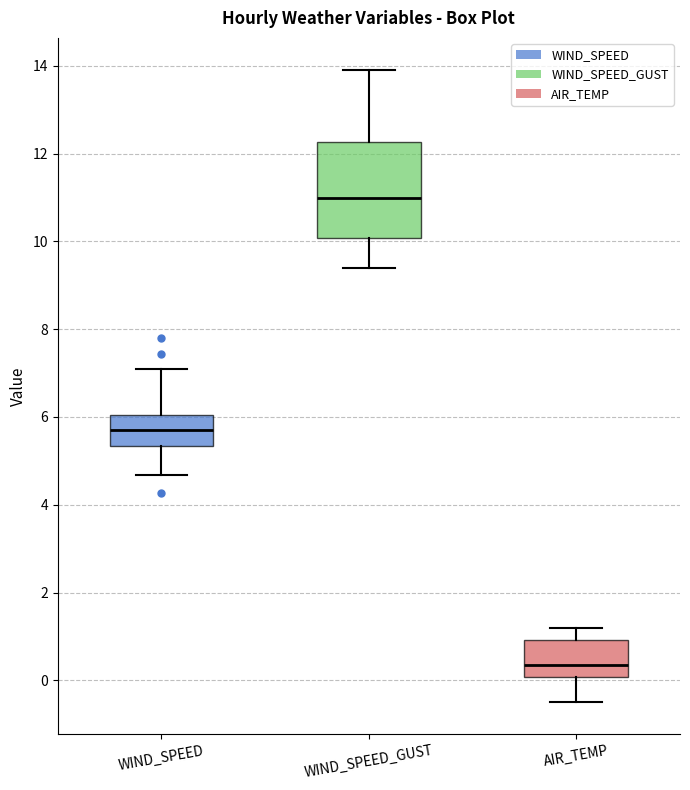

Which box's median line is the lowest?

AIR_TEMP